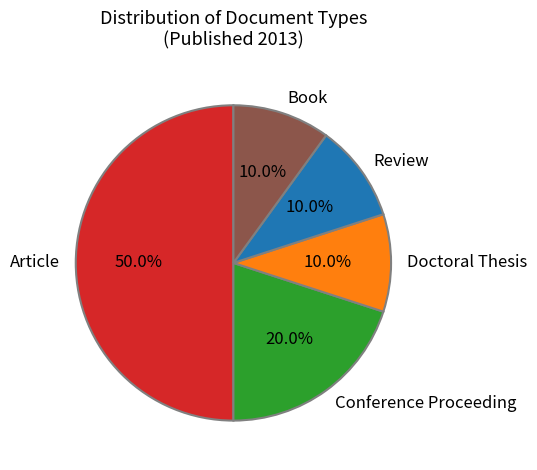

Which slice is the largest?

Article